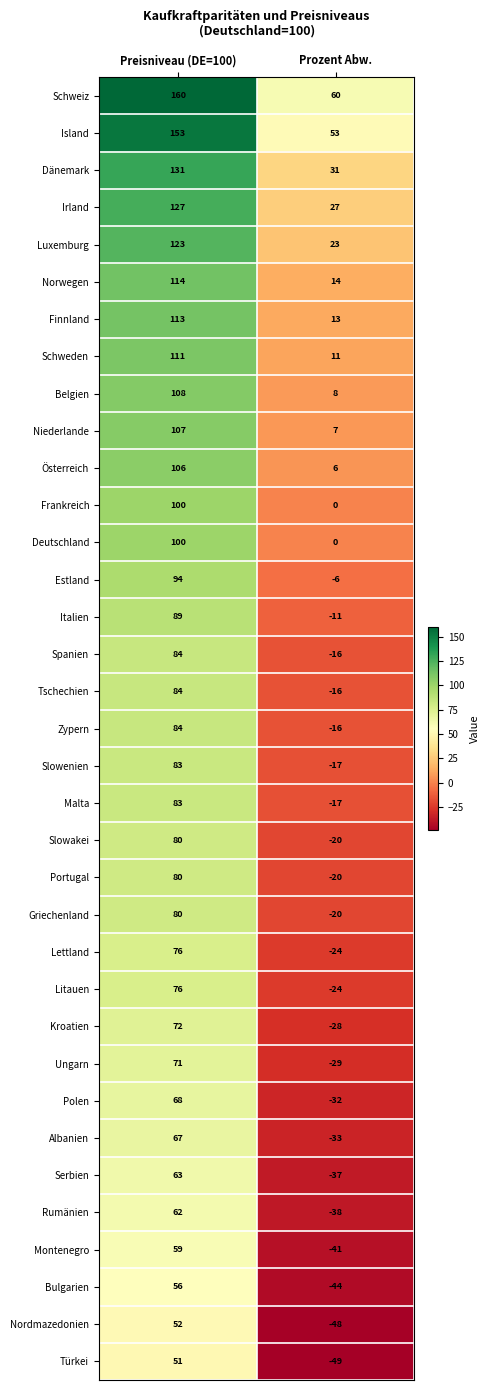

What is the difference between the highest and lowest values at Preisniveau (DE=100)?

109